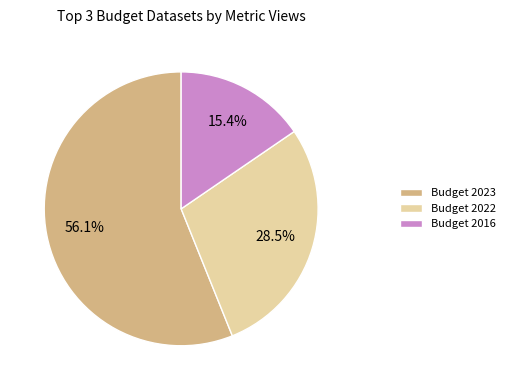

Rank the categories by value from lowest to highest.

Budget 2016, Budget 2022, Budget 2023